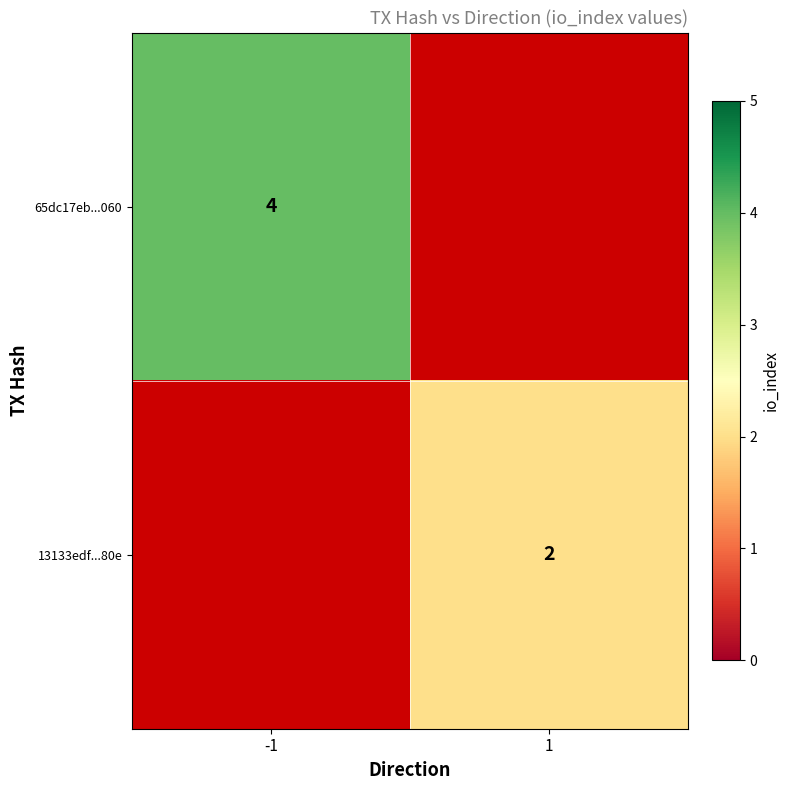

Count the number of data series in this chart.

2